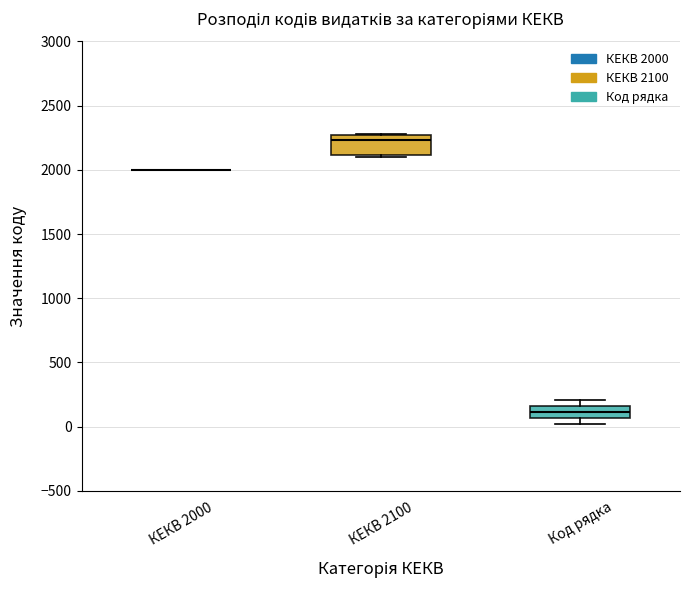

Reading left to right, transcribe this box plot: for each box, give where its median line is, the range the box spans, and where its two whiskers end, as read against the y-axis. The values are not printed on the chart, so give them approximately, as read against the axis.

КЕКВ 2000: box collapsed to a line at 2000, whiskers 2000 to 2000
КЕКВ 2100: median 2250 (just below the box's upper edge), box 2100 to 2250, whiskers 2100 (just below the box's lower edge) to 2300
Код рядка: median 100, box 50 to 150, whiskers 0 to 200